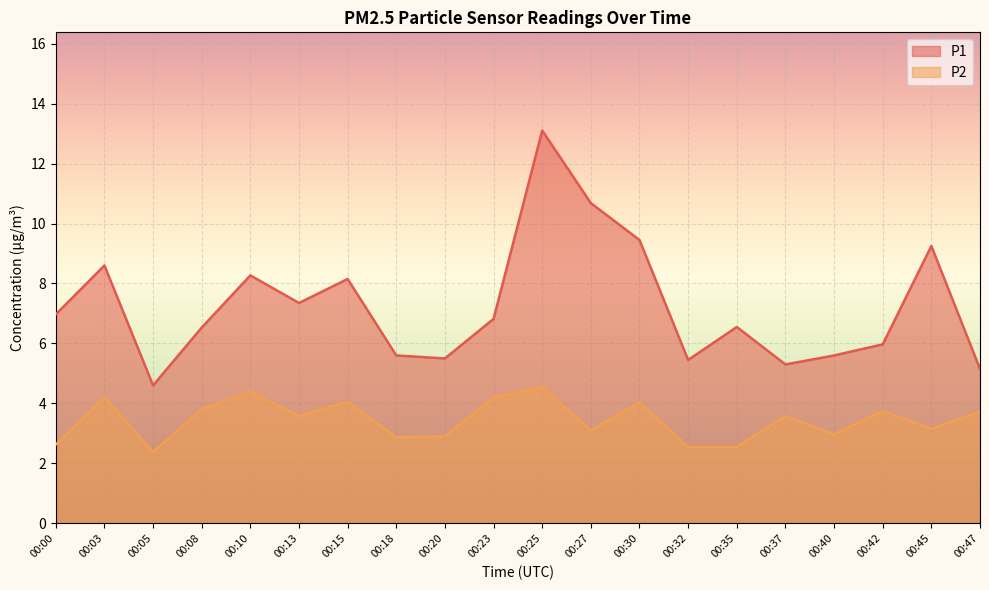

What is the value of the P2 point at the 13th from the left?

4.0